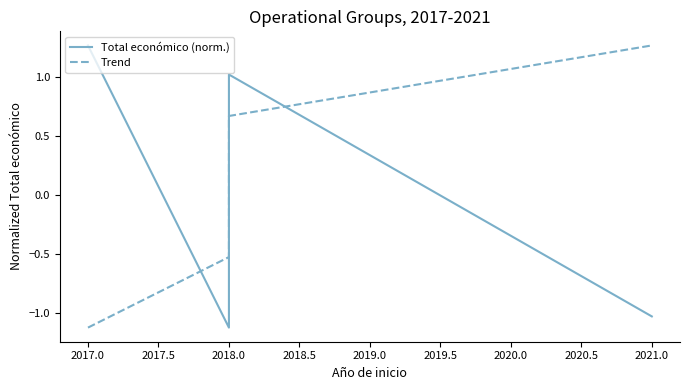

Is it true that Total económico (norm.) equals 1.0 at 2018.0?

True